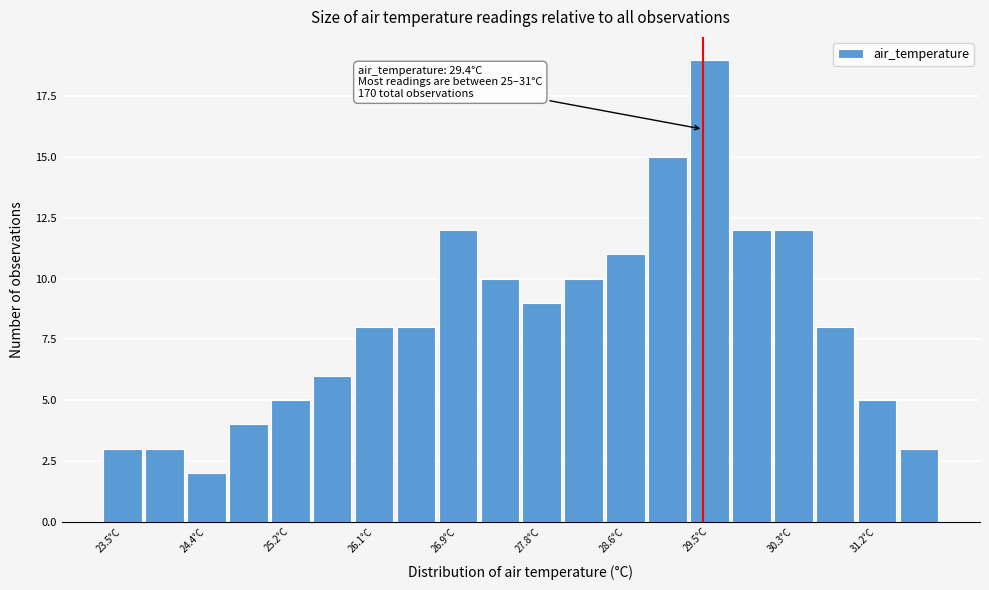

Which range on the x-axis has the tallest bar?

29.3 to 29.7